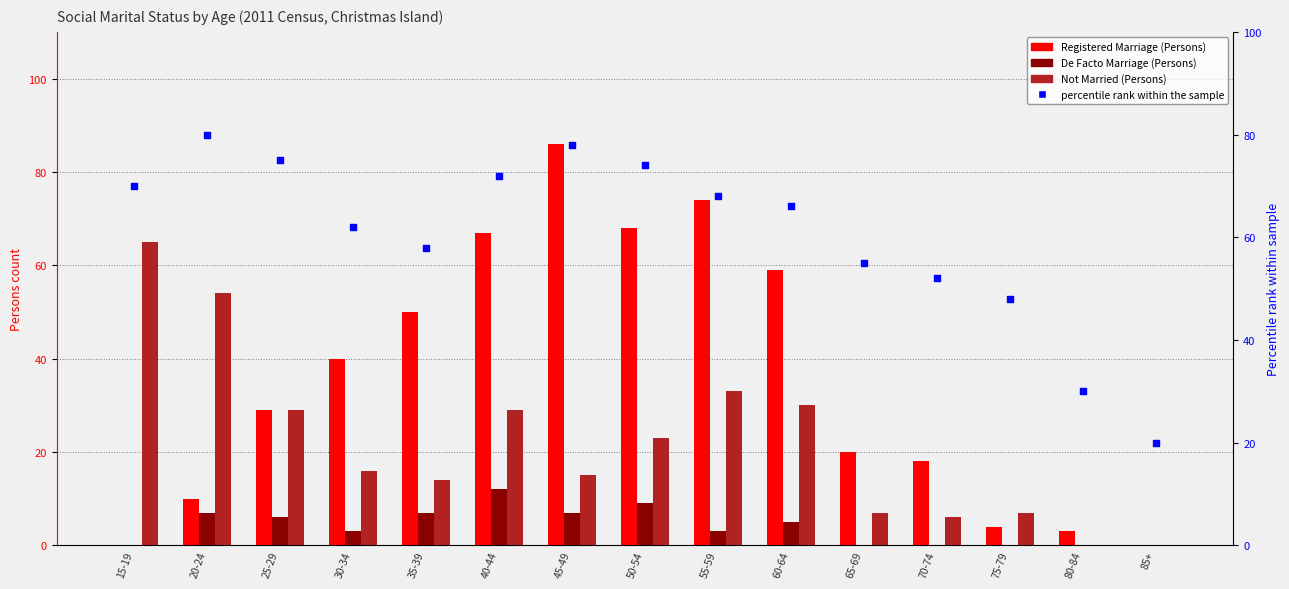

At how many categories does at least one series exceed 60?

9